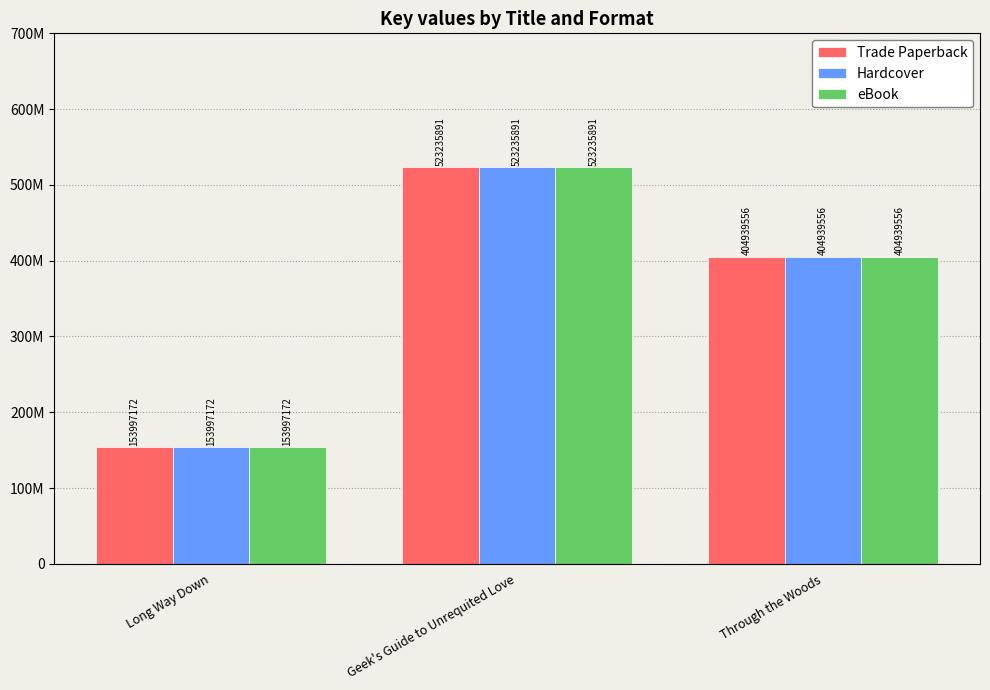

Reading left to right, list all the values displayed in this chart.

Trade Paperback: Long Way Down=153997172	Geek's Guide to Unrequited Love=523235891	Through the Woods=404939556
Hardcover: Long Way Down=153997172	Geek's Guide to Unrequited Love=523235891	Through the Woods=404939556
eBook: Long Way Down=153997172	Geek's Guide to Unrequited Love=523235891	Through the Woods=404939556